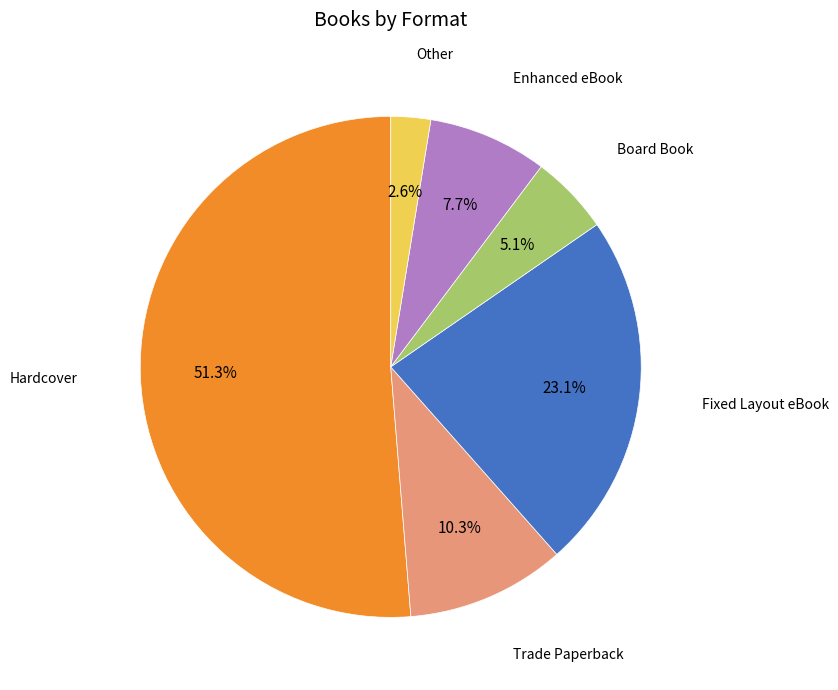

Count the number of slices in the pie.

6